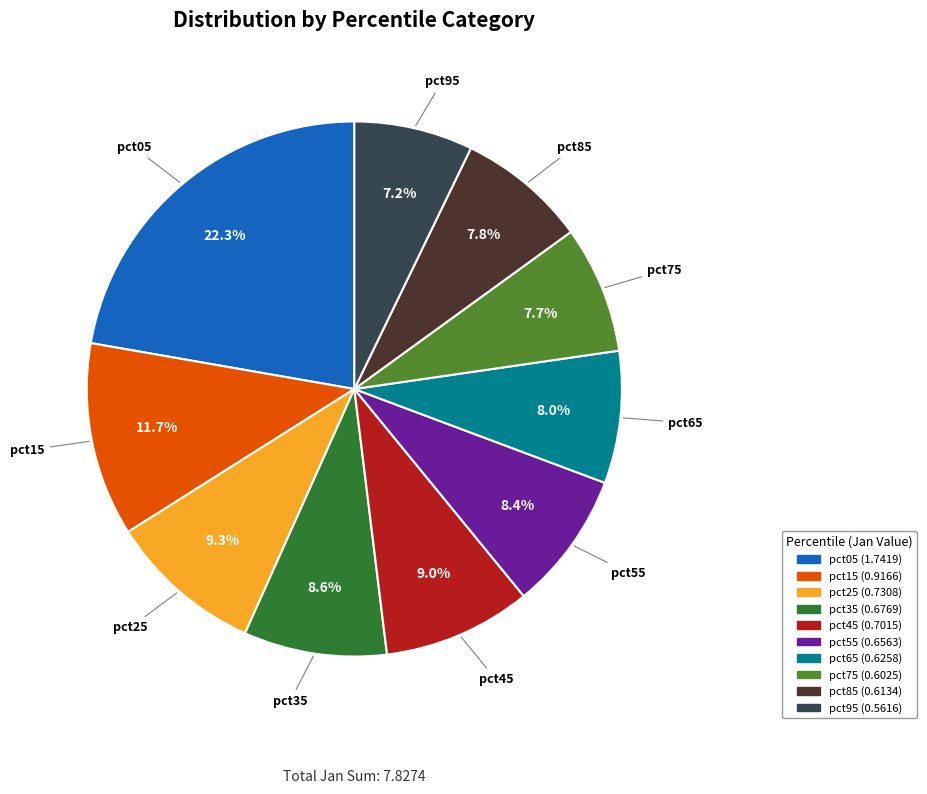

Does pct65 represent more than half of the total?

No